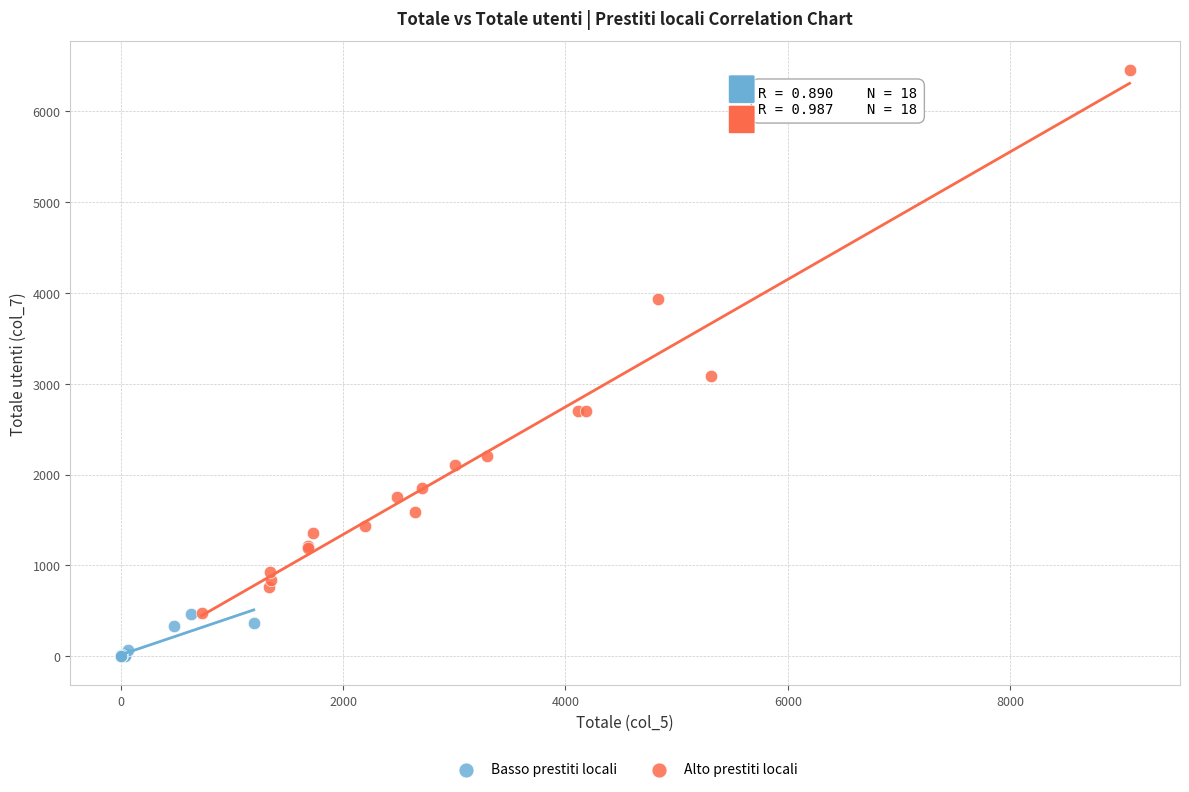

Which series has the largest Y range (max minus min)?

Alto prestiti locali